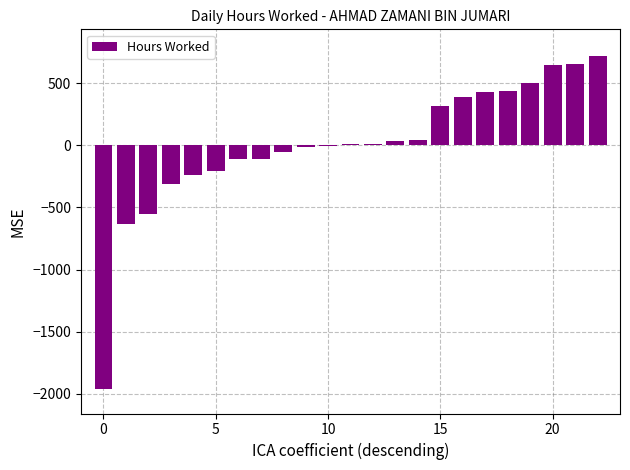

What is the maximum value shown in the chart?

719.1